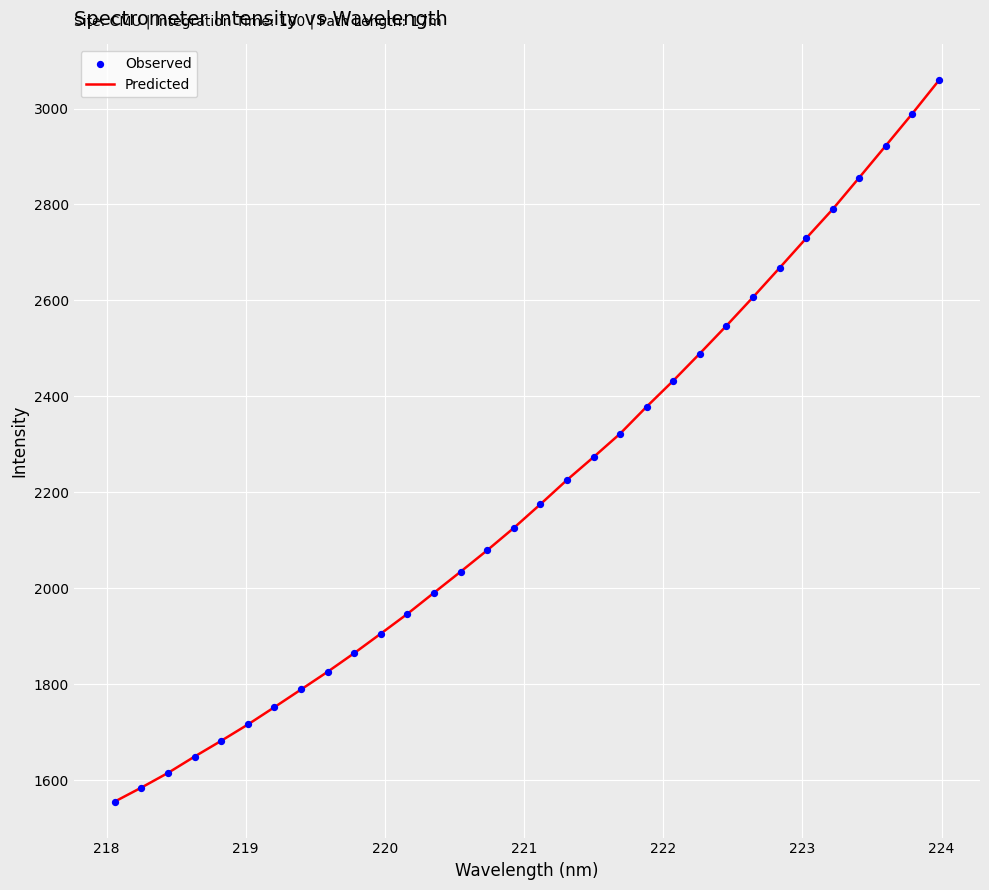

What is the smallest value displayed?

1555.4